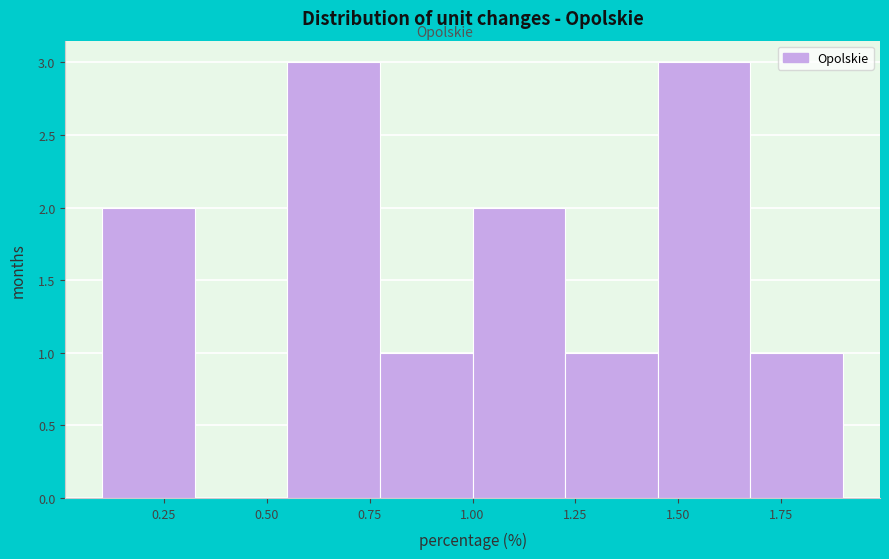

How tall is the bar that spans 0.775 to 1.000 on the x-axis? Neither the bar edges nor the heights are printed on the chart, so give them approximately, as read against the axes.

1